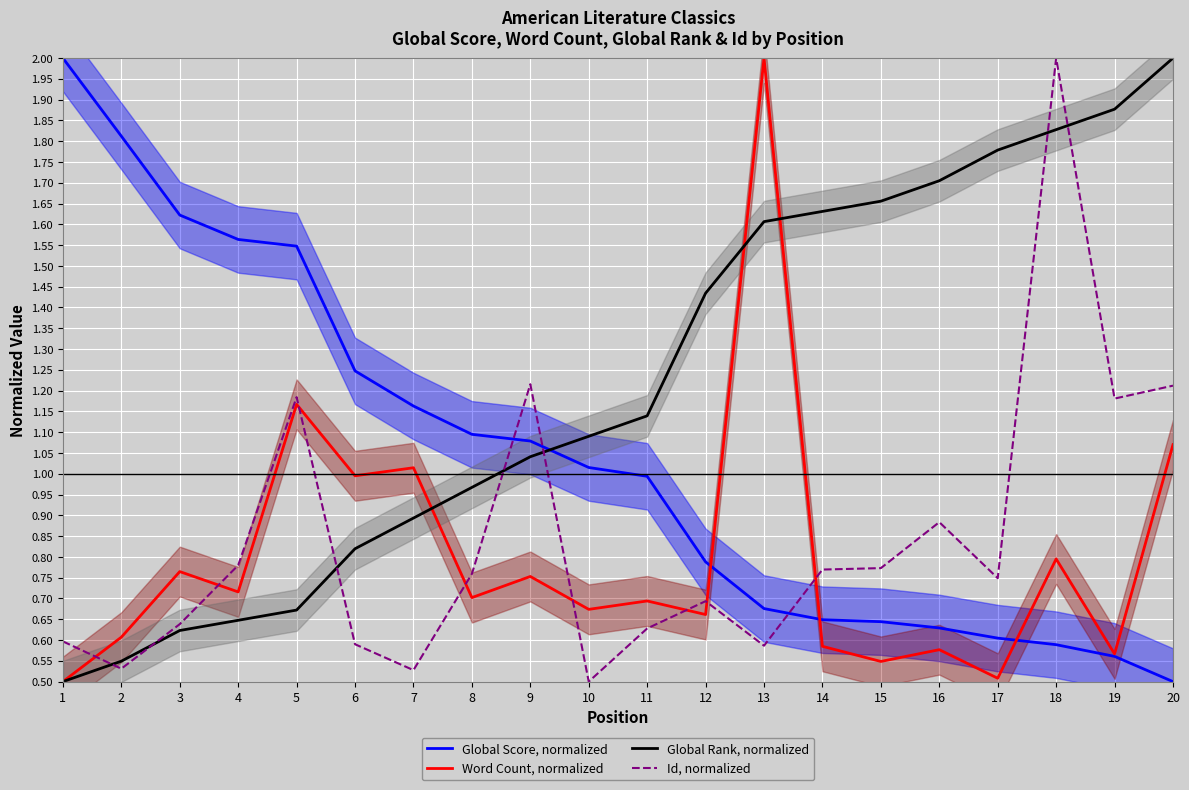

What is the highest value of the Word Count, normalized series?

2.0